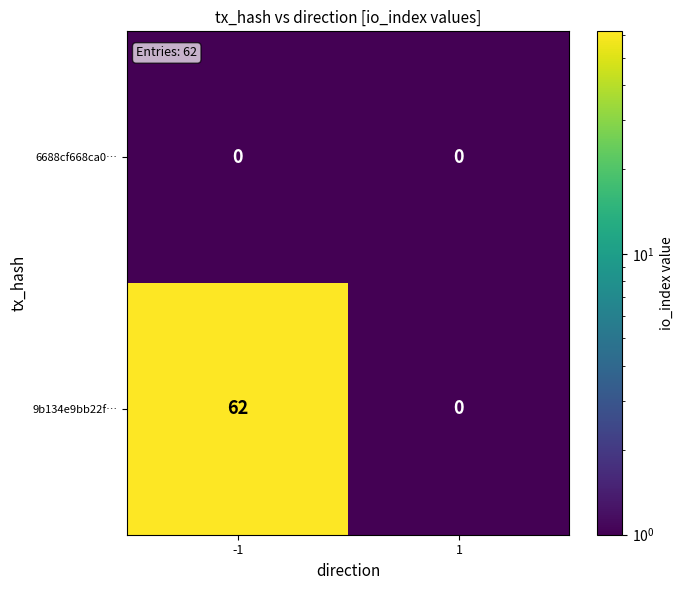

Reading left to right, list all the values displayed in this chart.

6688cf668ca0…: -1=0	1=0
9b134e9bb22f…: -1=62	1=0